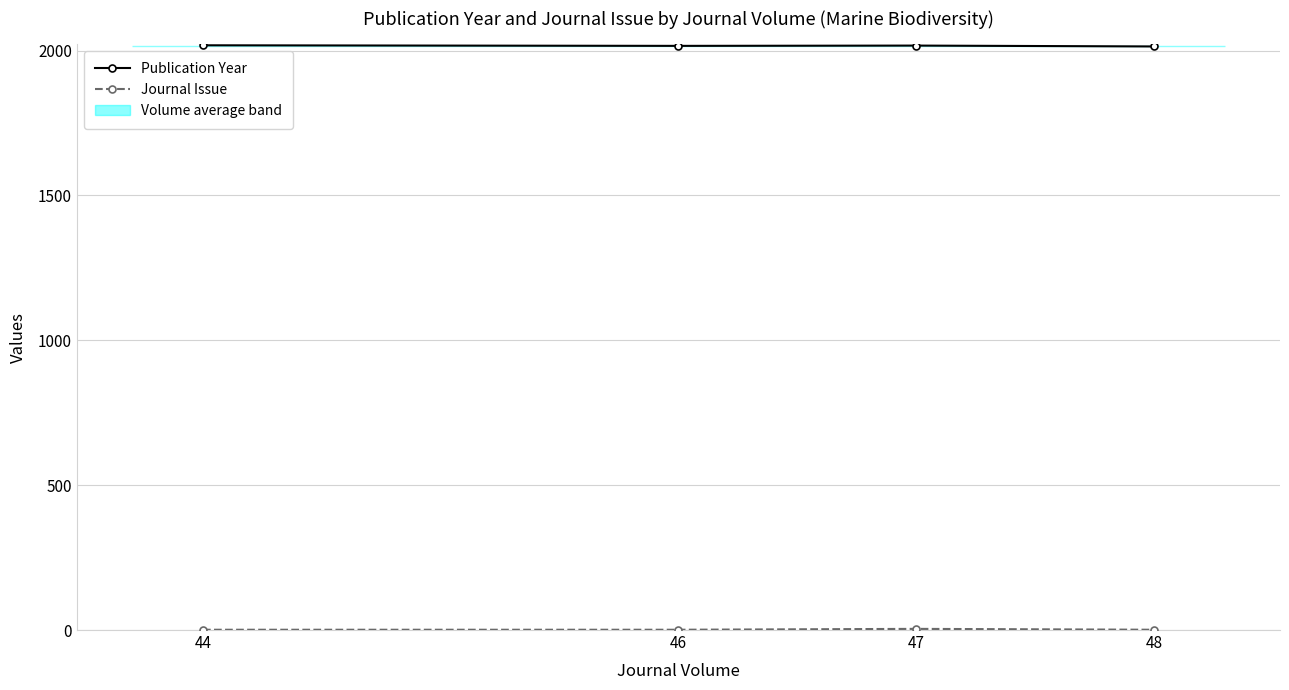

Reading right to left, transcribe all the data shown in this chart.

Publication Year: 48=2014	47=2017	46=2016	44=2018
Journal Issue: 48=1	47=4	46=1	44=1